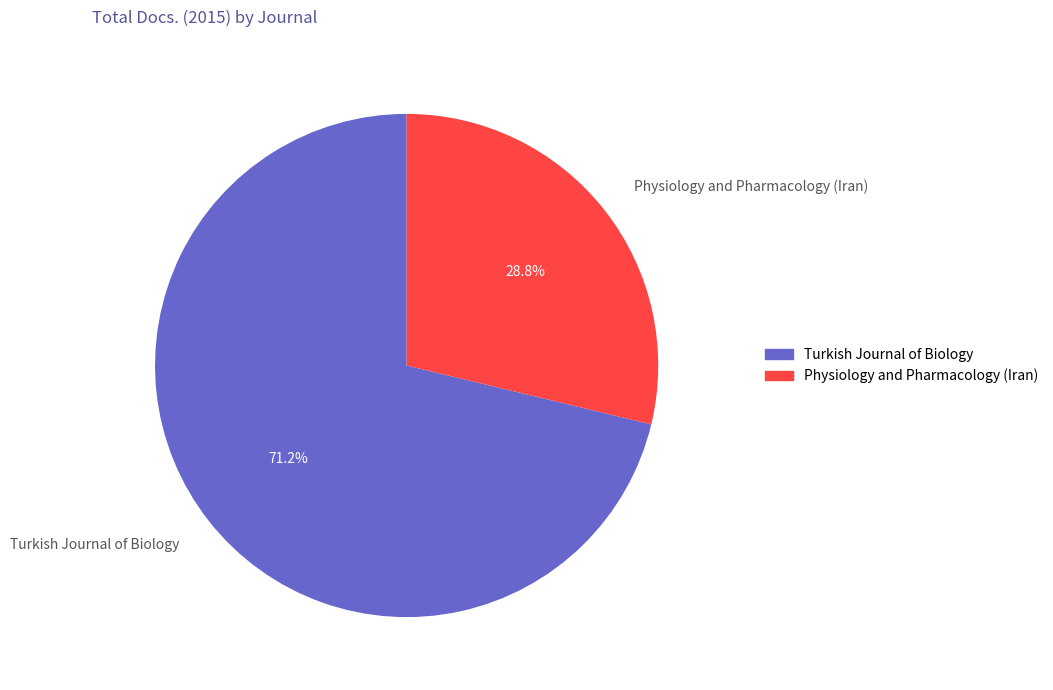

What is the largest slice in the pie chart?

Turkish Journal of Biology